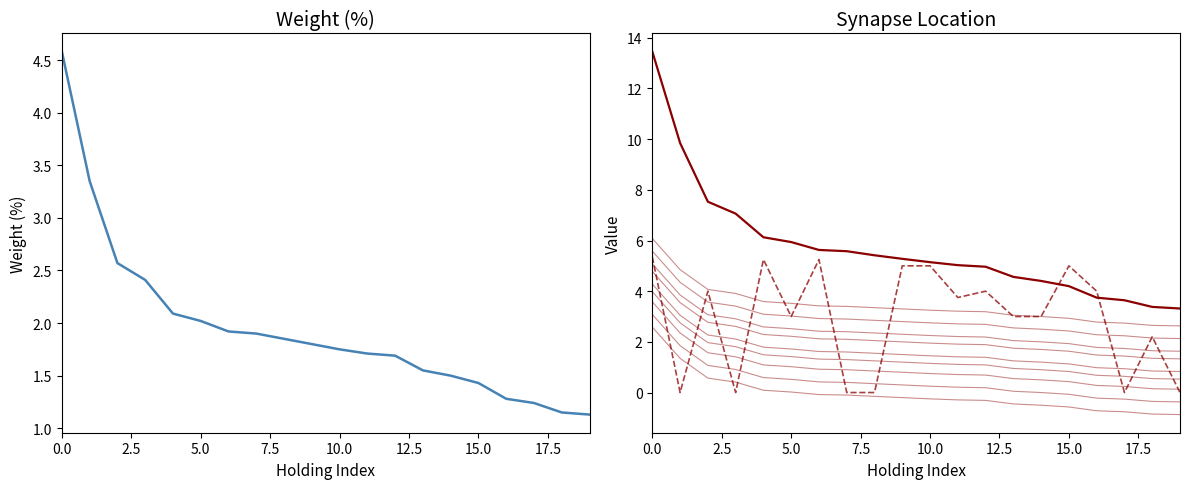

Does the chart have visible grid lines?

No